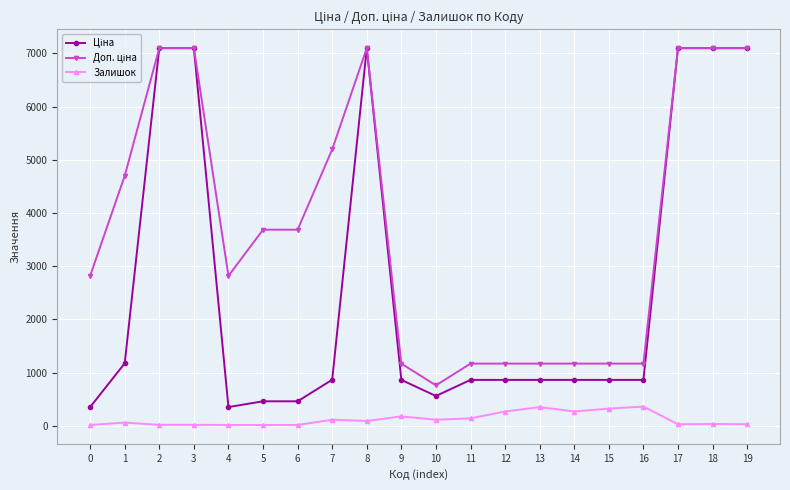

What is the greatest value displayed?

7098.8